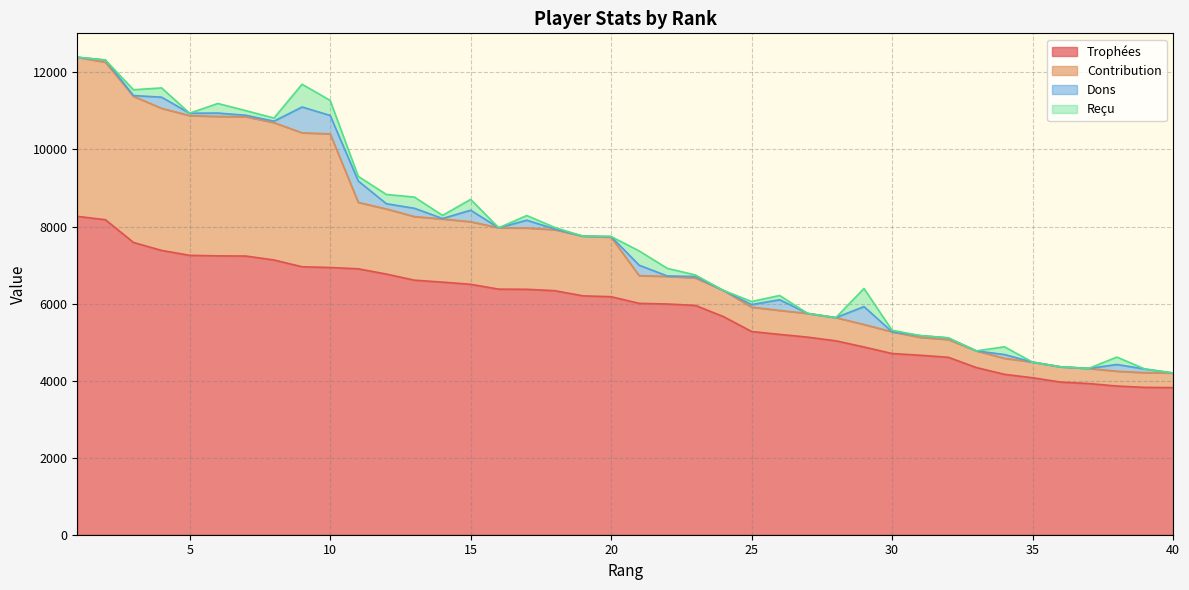

What are all the series names shown in the legend?

Trophées, Contribution, Dons, Reçu